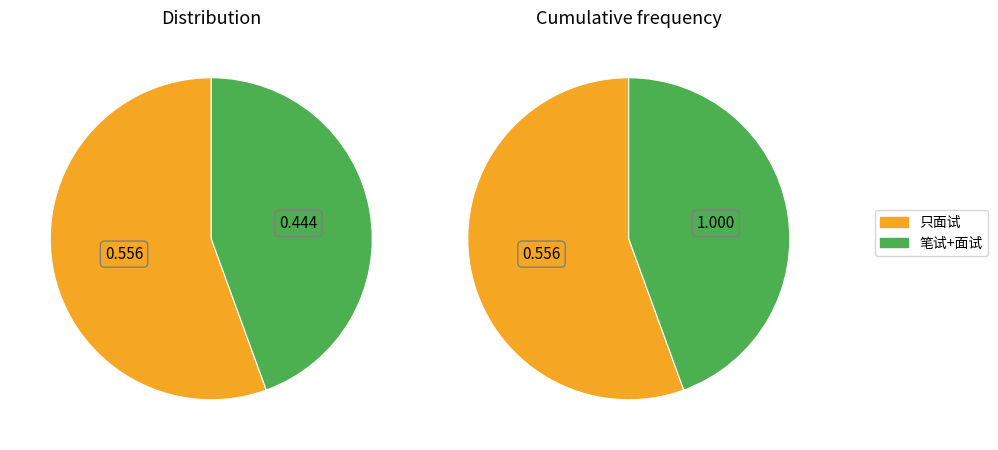

How many segments does this pie chart have?

2